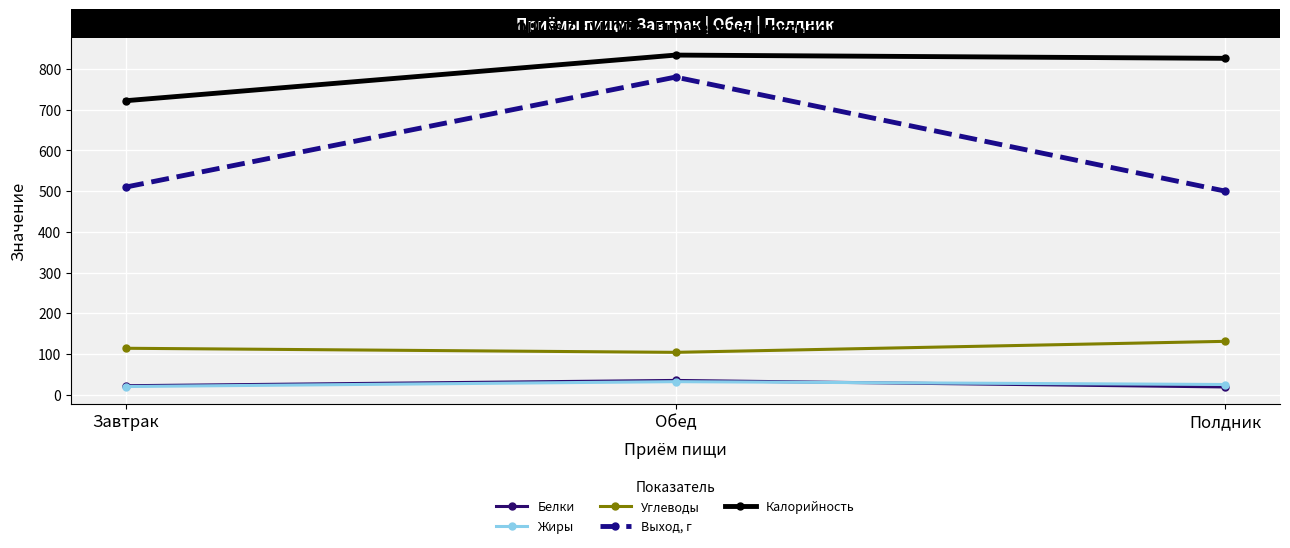

Which series has the largest total across all categories?

Калорийность